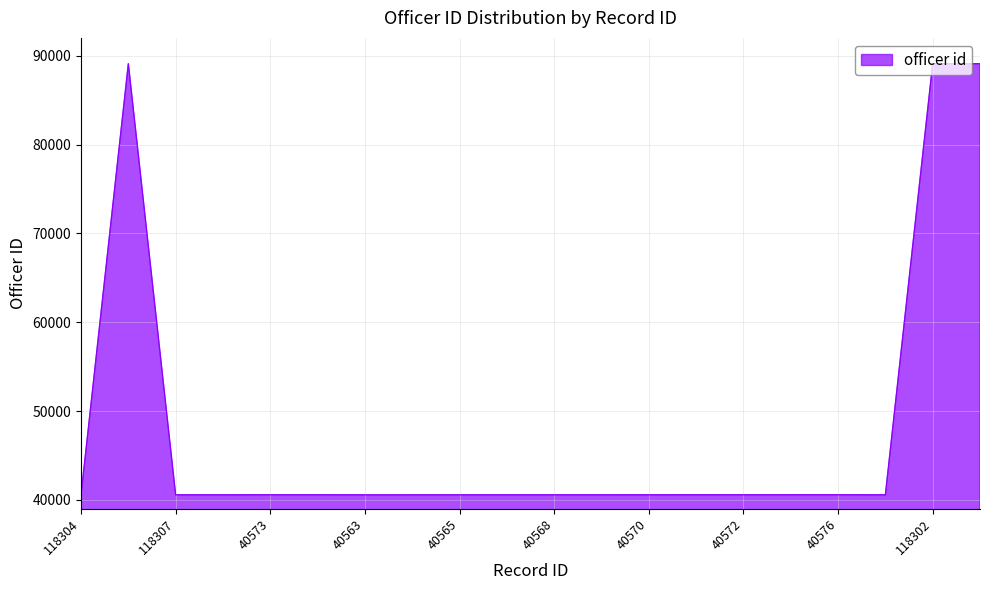

What is the smallest value displayed?

40575